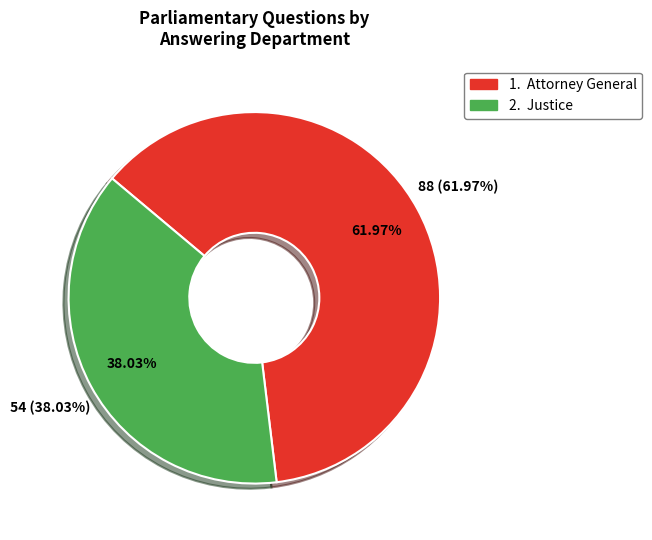

Rank the categories by value from lowest to highest.

Justice, Attorney General